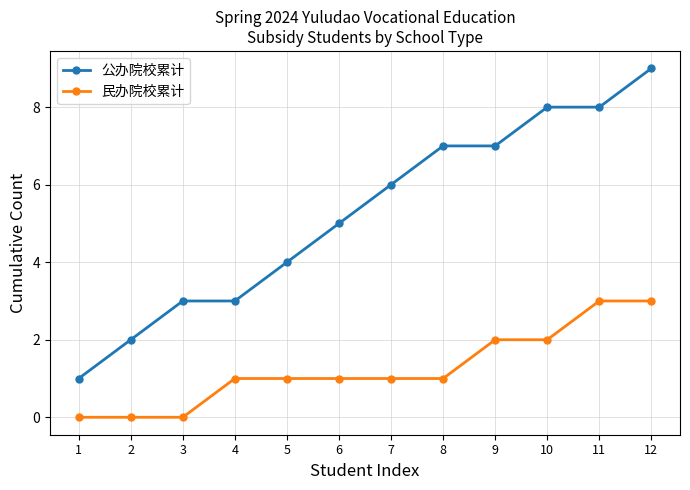

List the series in order of their peak value, highest first.

公办院校累计, 民办院校累计